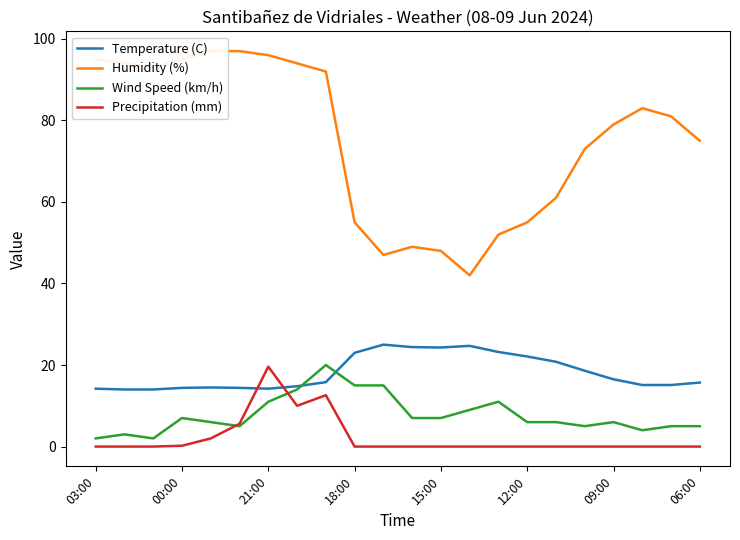

What position from the left is 16?

17